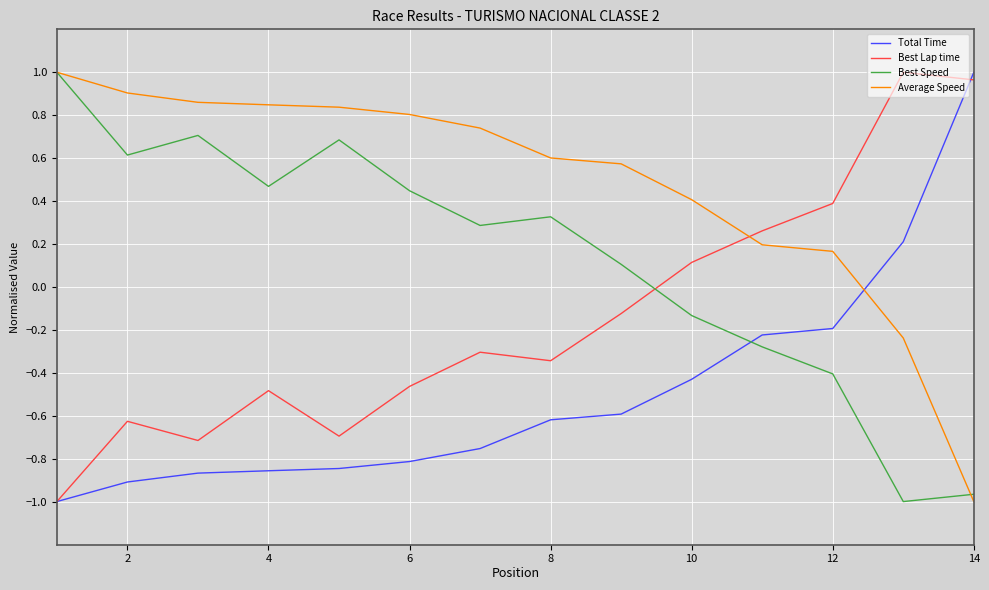

Which series has the largest total across all categories?

Average Speed